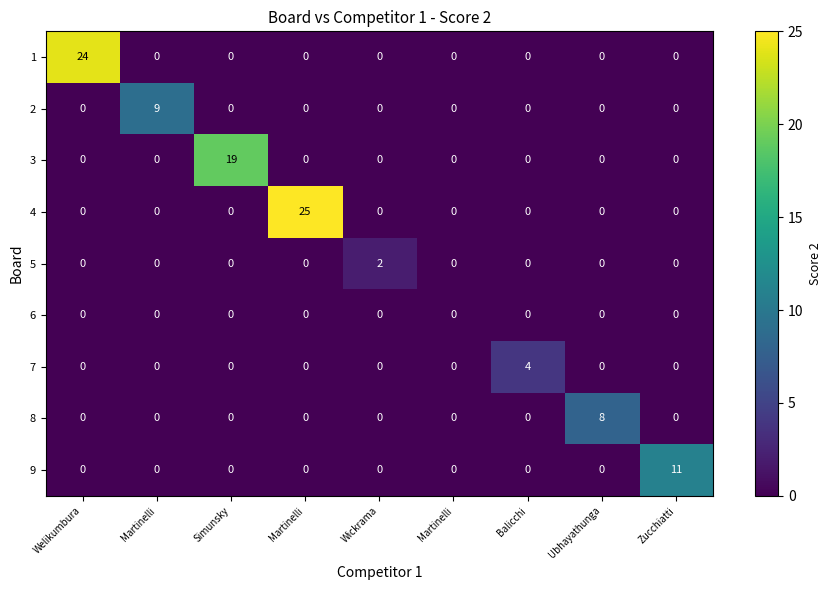

What is the difference between the highest and lowest values at Martinelli?

9